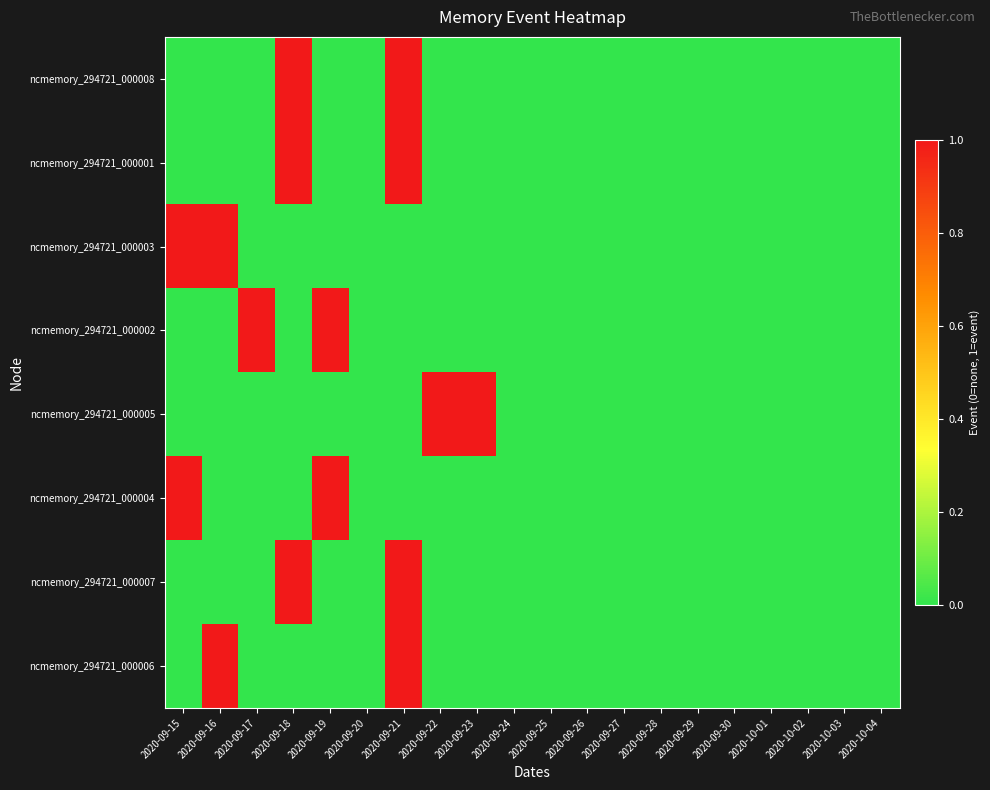

List the series in order of their peak value, highest first.

ncmemory_294721_000008, ncmemory_294721_000001, ncmemory_294721_000003, ncmemory_294721_000002, ncmemory_294721_000005, ncmemory_294721_000004, ncmemory_294721_000007, ncmemory_294721_000006